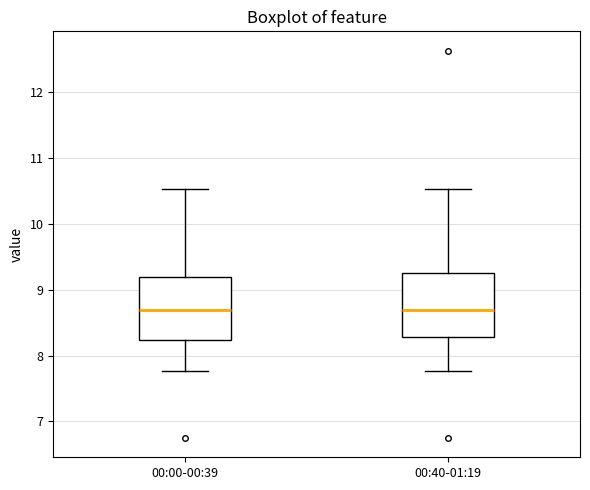

Reading left to right, read every box against the y-axis: the position of its median line, the range the box covers, and the ends of its whiskers. The values are not printed on the chart, so give them approximately, as read against the axis.

00:00-00:39: median 8.7, box 8.2 to 9.2, whiskers 7.8 to 10.5
00:40-01:19: median 8.7, box 8.3 to 9.3, whiskers 7.8 to 10.5